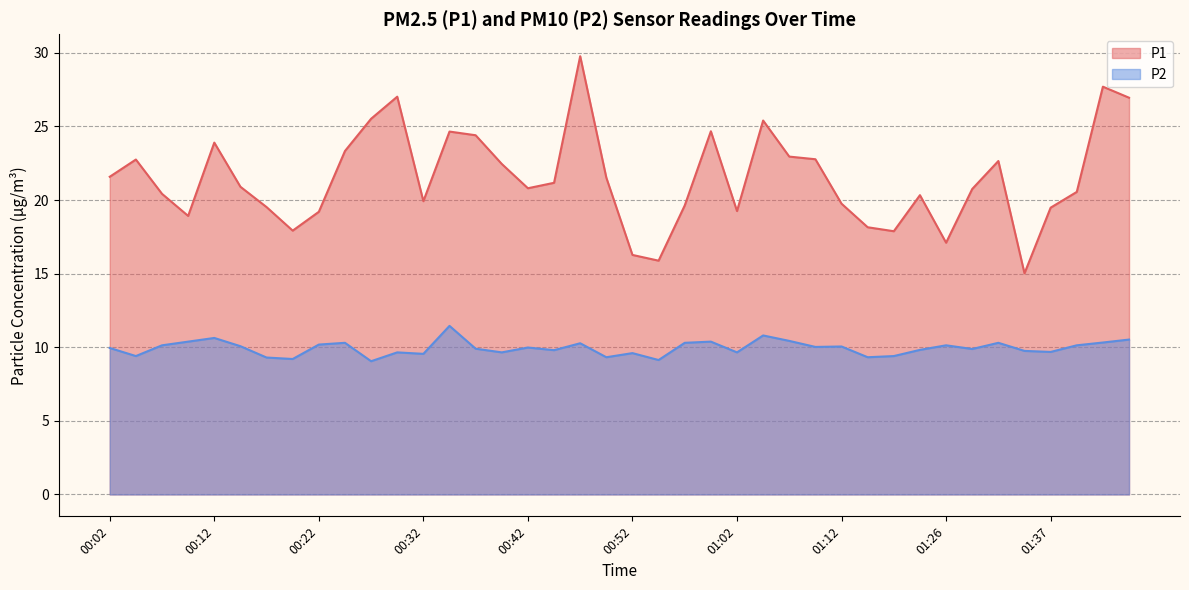

Rank the series by their average value, from lowest to highest.

P2, P1